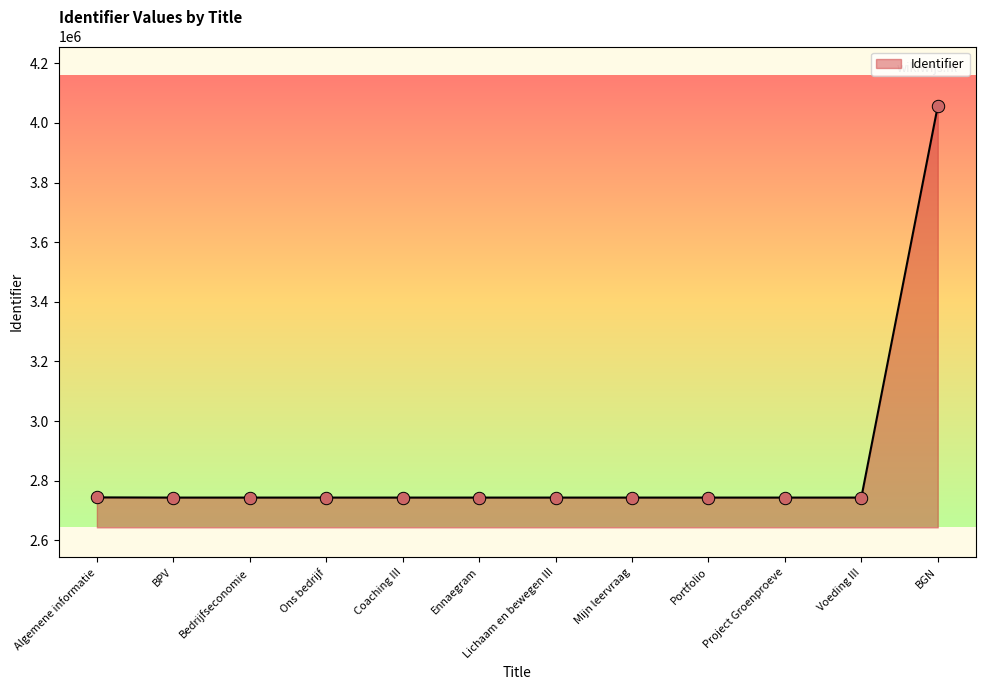

Approximately how many times larger is the value at Project Groenproeve compared to Voeding III?

1.0